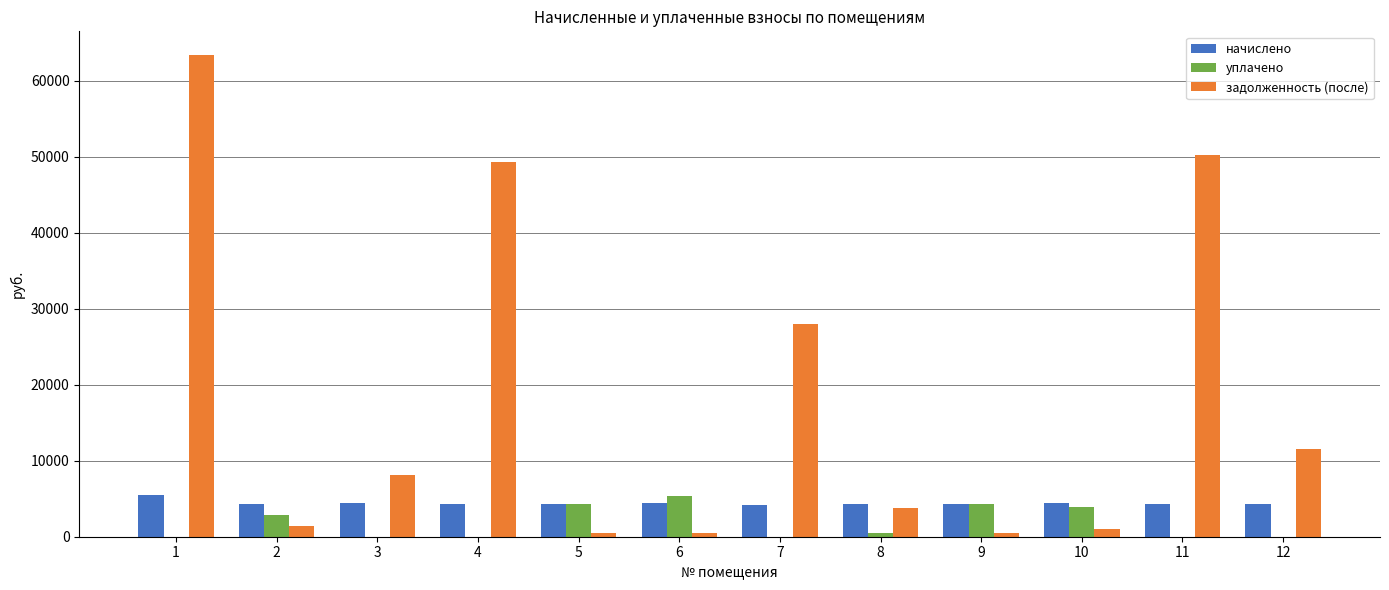

What is the average value of the задолженность (после) series?

18175.5